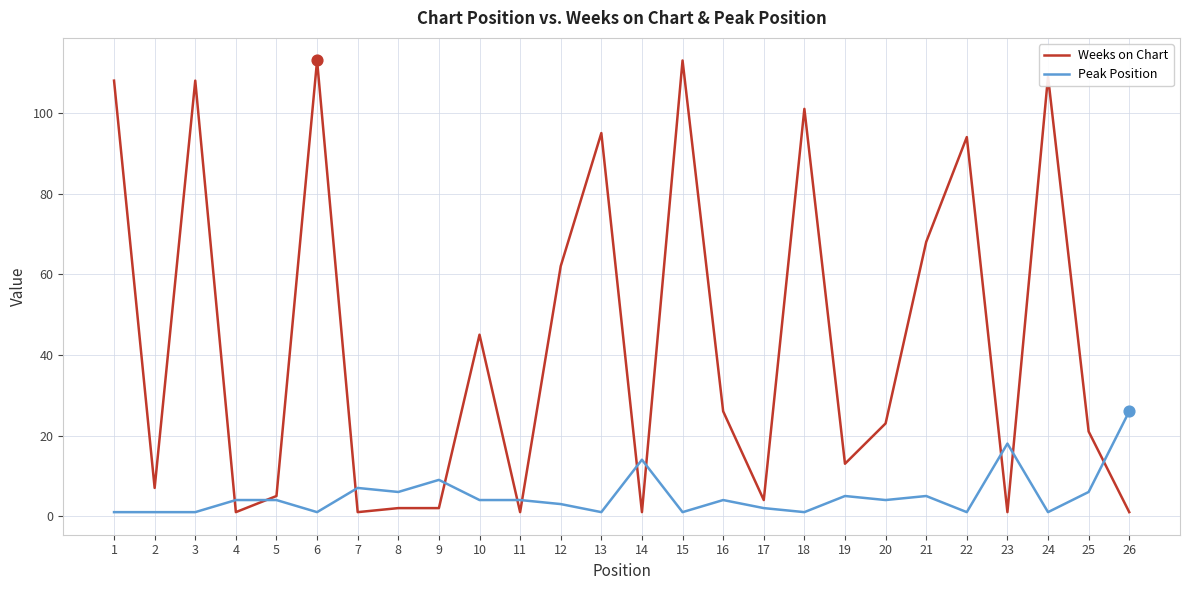

What are all the series names shown in the legend?

Weeks on Chart, Peak Position